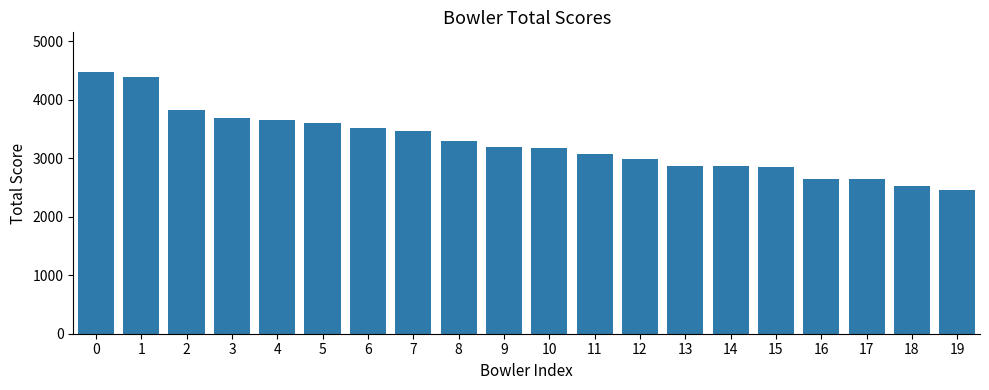

How many distinct data groups are displayed?

1